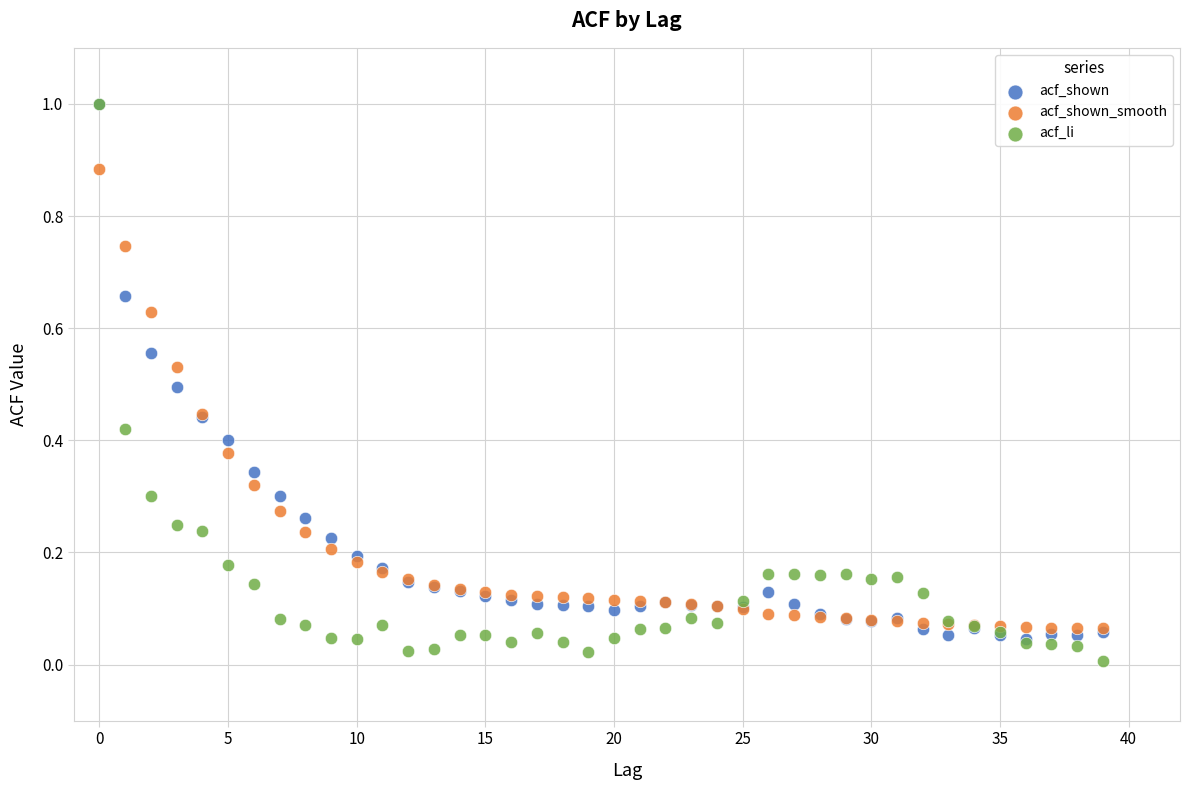

What are all the series names shown in the legend?

acf_shown, acf_shown_smooth, acf_li